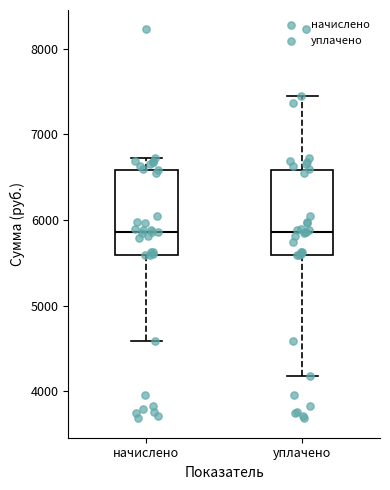

Reading left to right, transcribe this box plot: for each box, give where its median line is, the range the box spans, and where its two whiskers end, as read against the y-axis. The values are not printed on the chart, so give them approximately, as read against the axis.

начислено: median 5900, box 5600 to 6600, whiskers 4600 to 6700
уплачено: median 5900, box 5600 to 6600, whiskers 4200 to 7400